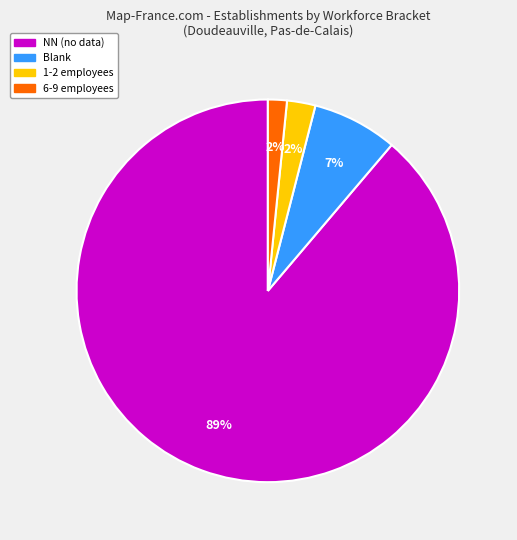

Is there a majority slice in this chart?

Yes